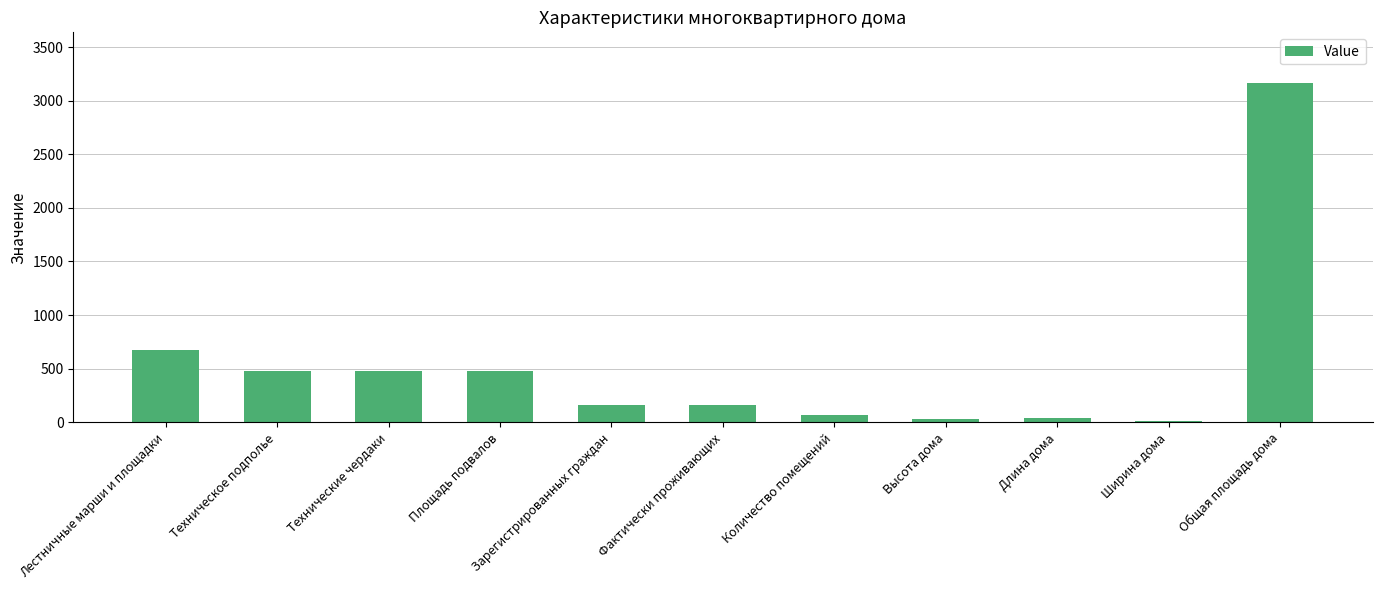

The chart shows a value of 474.0 at Техническое подполье. True or false?

True